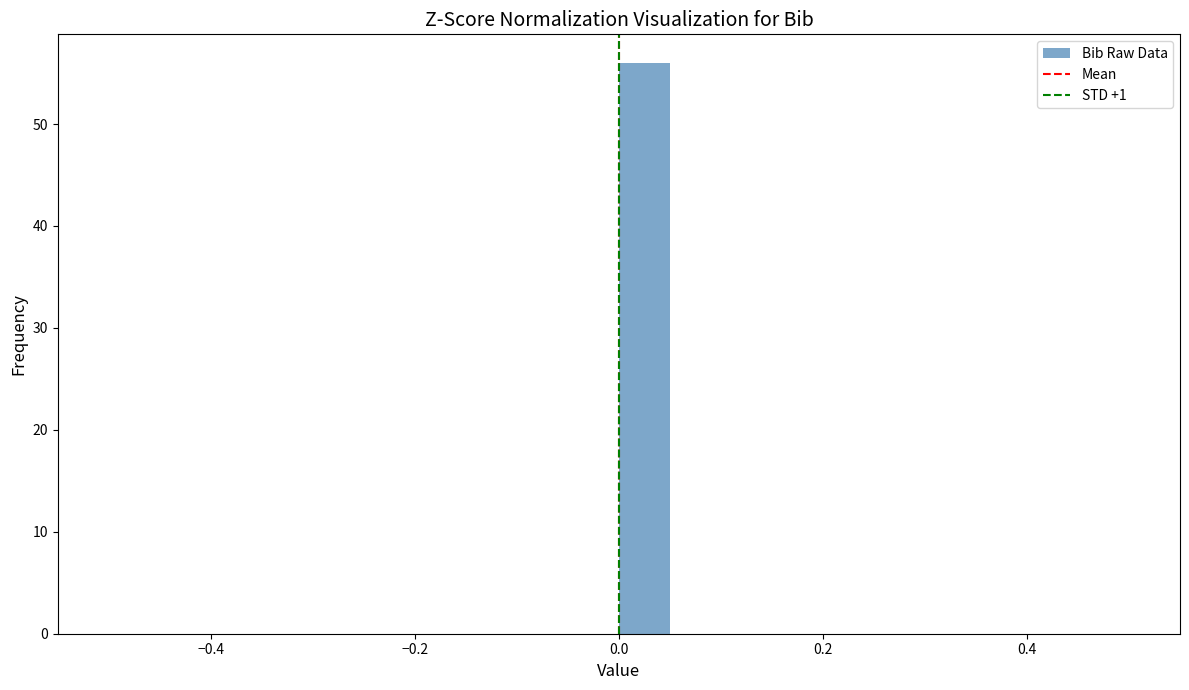

Read against the x-axis, roughly where is the centre of the tallest bar?

0.02